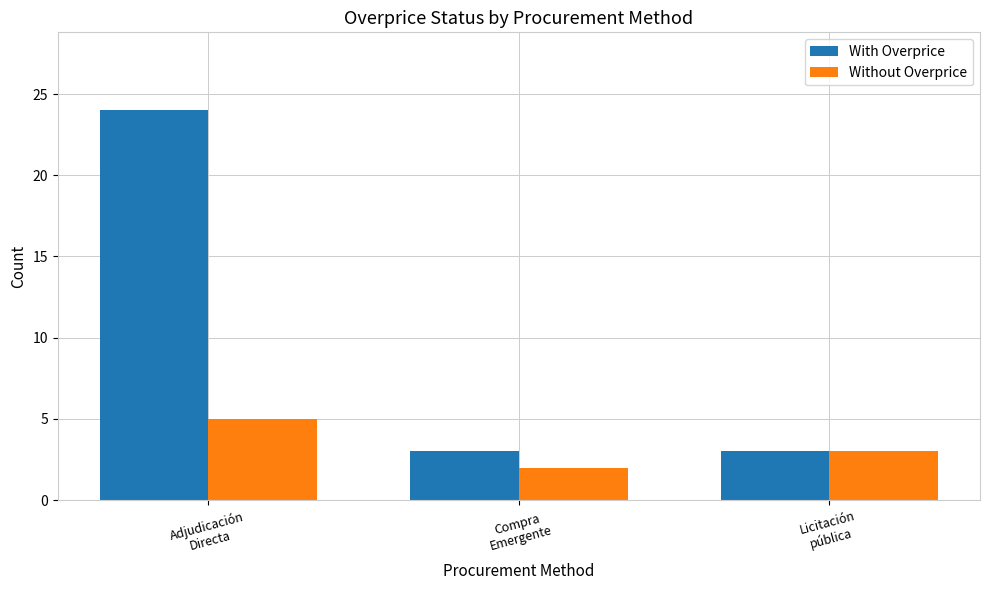

At how many categories does at least one series exceed 13?

1